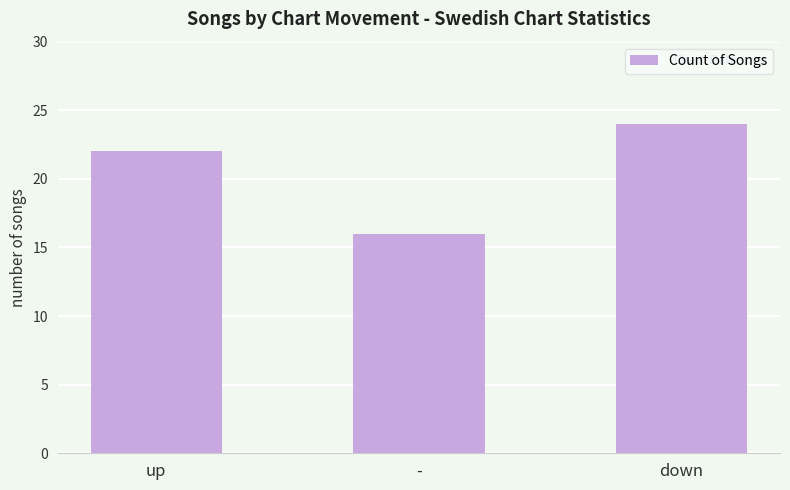

What is the ratio of the value at down to the value at -?

1.5